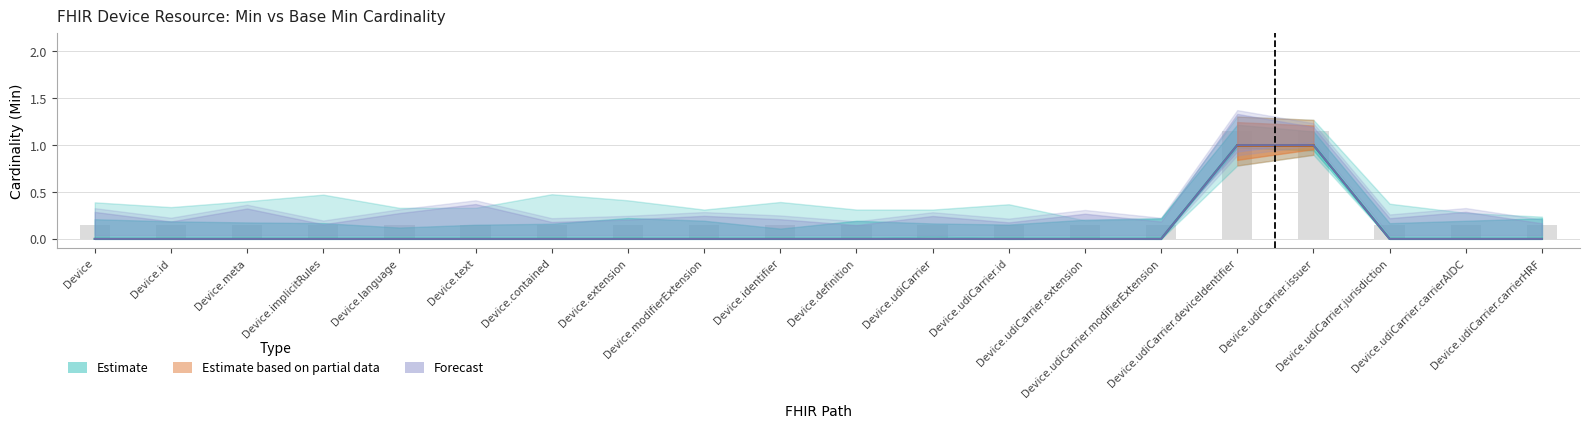

How many bars are there in each group?

2